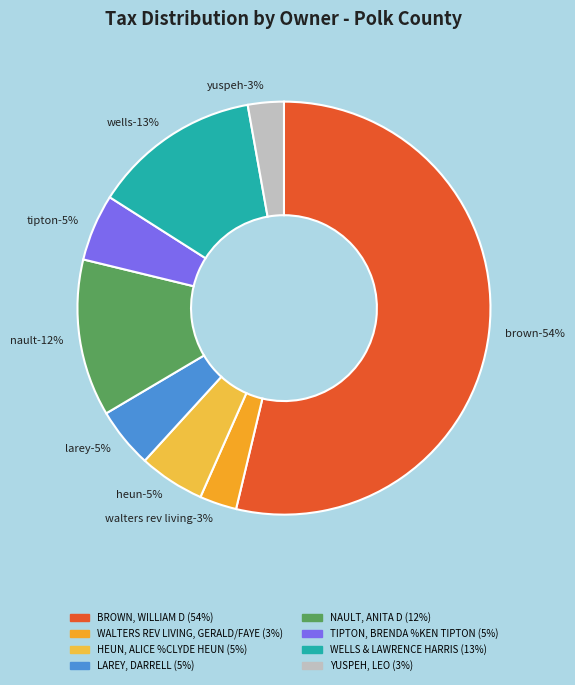

To the nearest percent, what portion does HEUN, ALICE %CLYDE HEUN represent?

5%